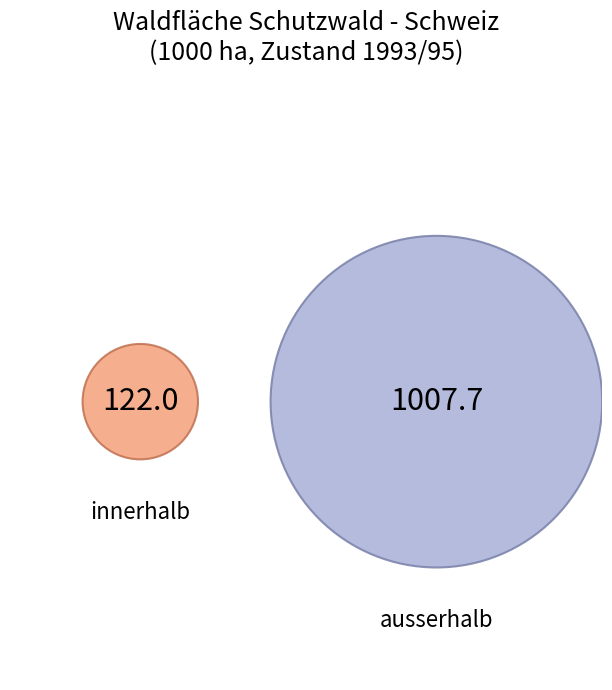

How many slices are in this pie chart?

2